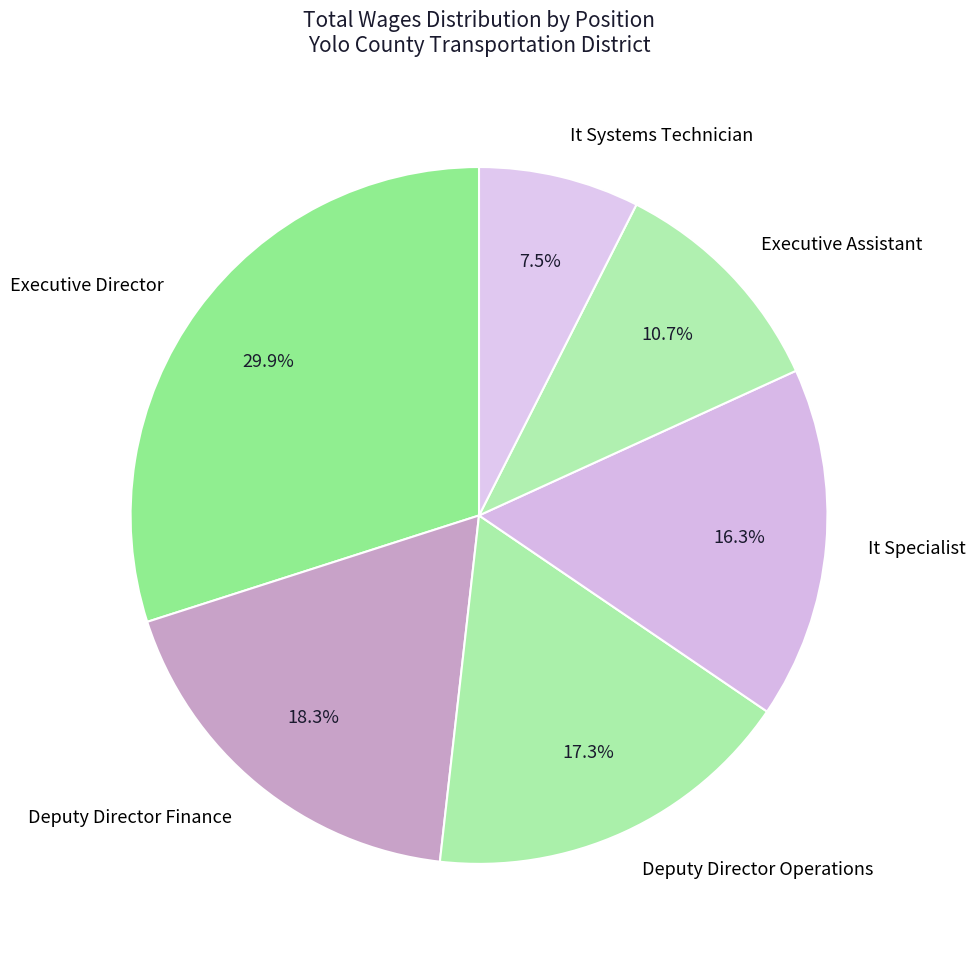

Is there a majority slice in this chart?

No